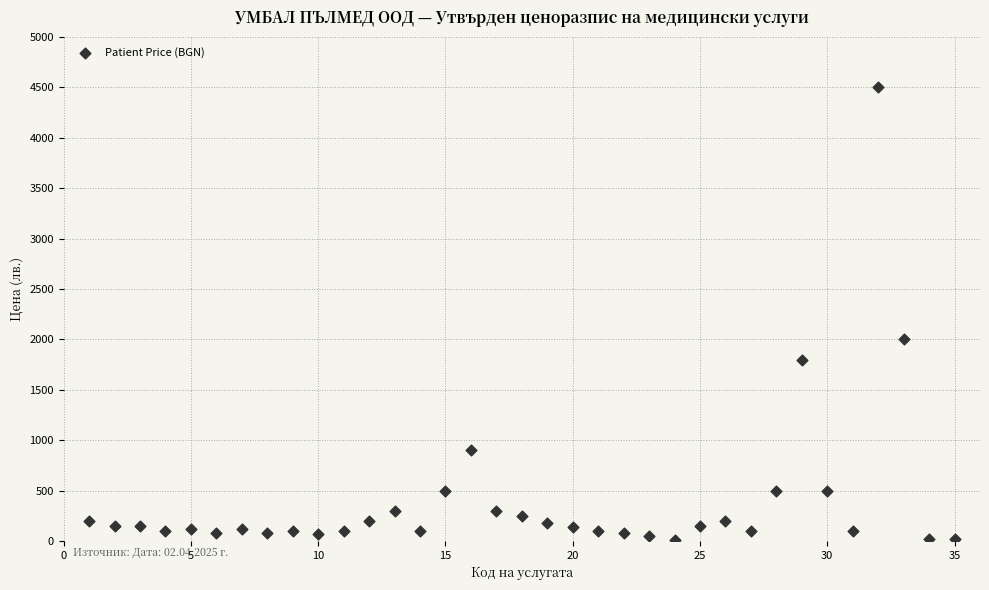

What Y value in the scatter plot is closest to 2252?

2000.0